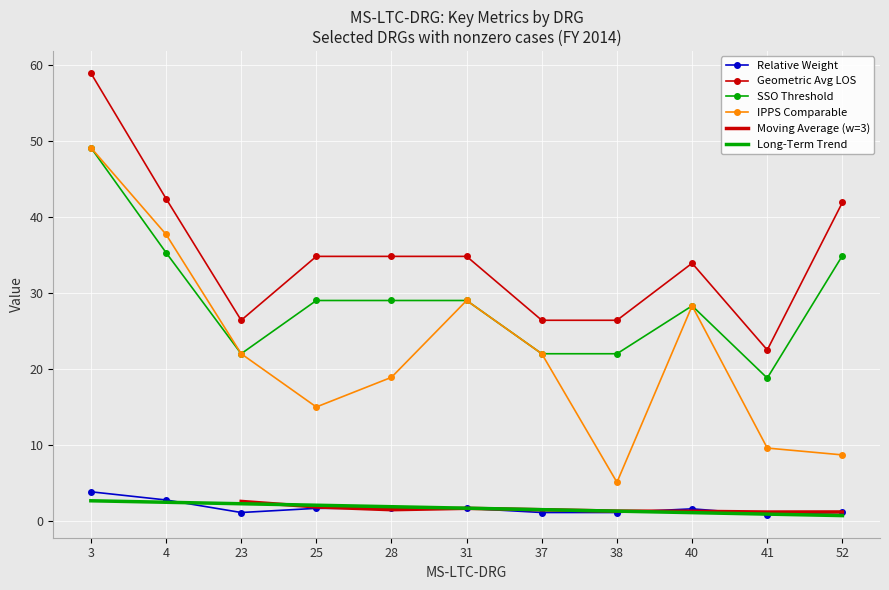

True or false: Geometric Avg LOS and SSO Threshold intersect in this chart.

False